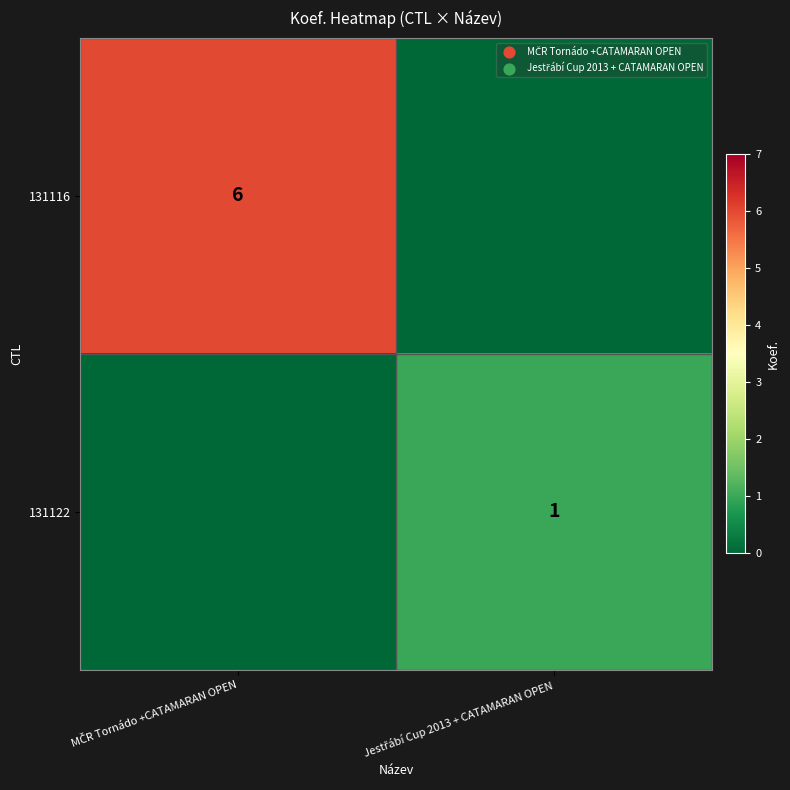

How many 131122 values are between 0 and 1?

2